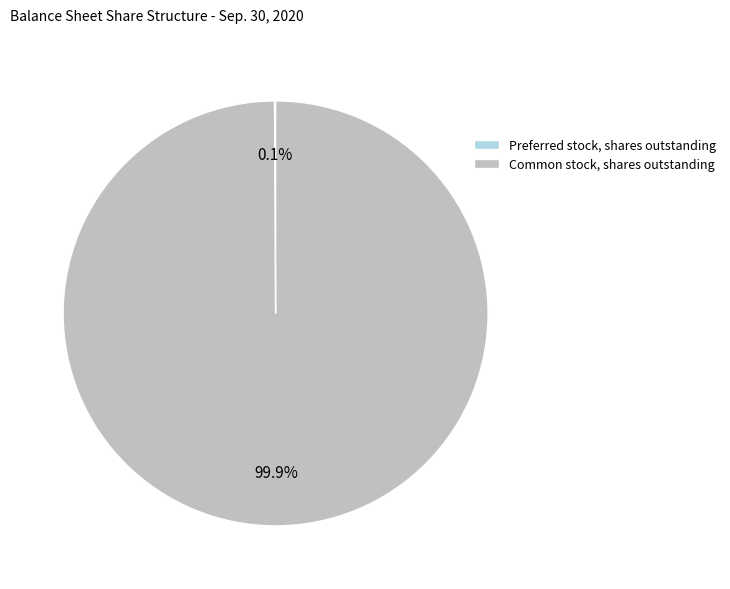

Which category accounts for the majority?

Common stock, shares outstanding